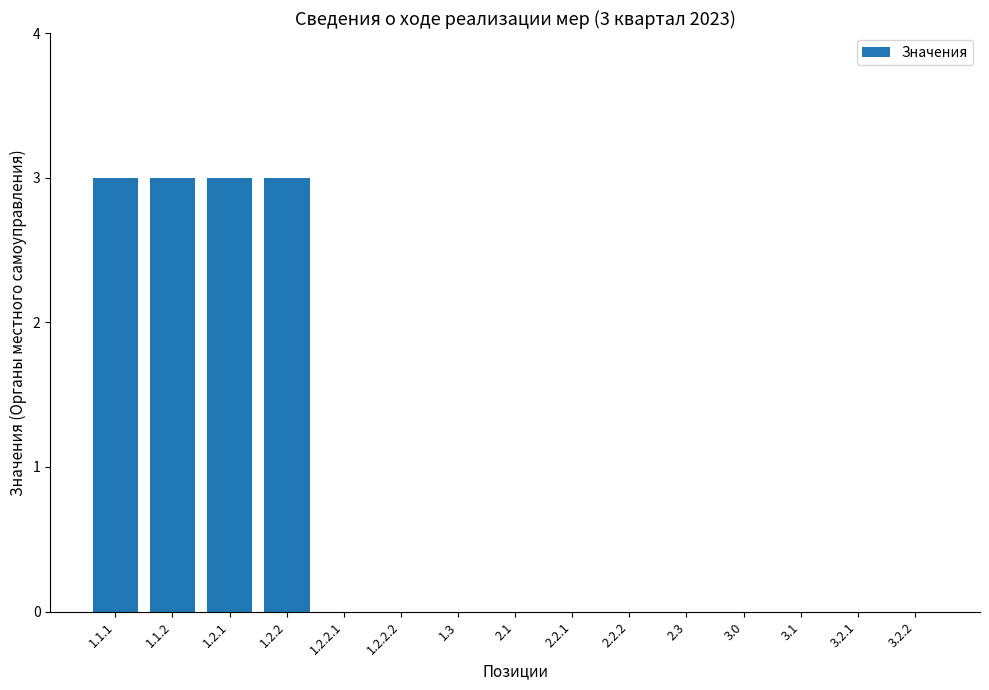

The value at 3.2.2 is 0. True or false?

True